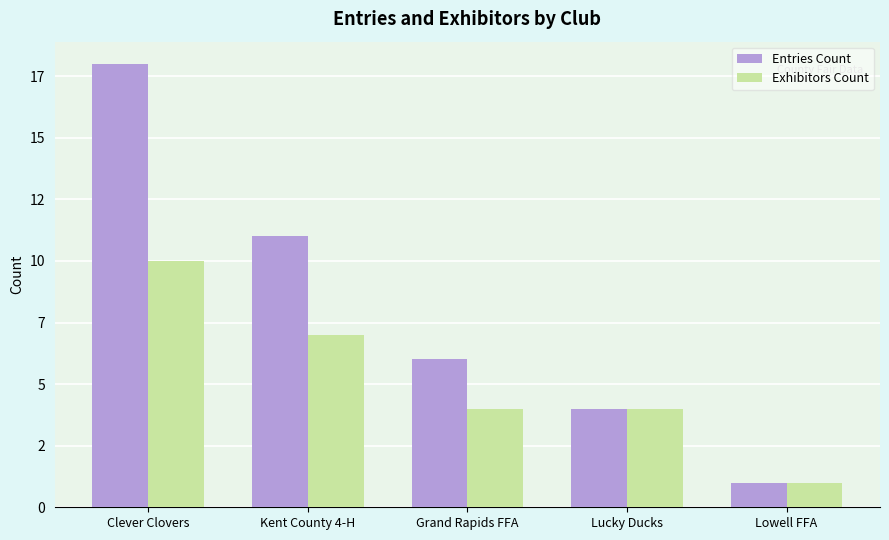

At which category is the sum across all series the highest?

Clever Clovers